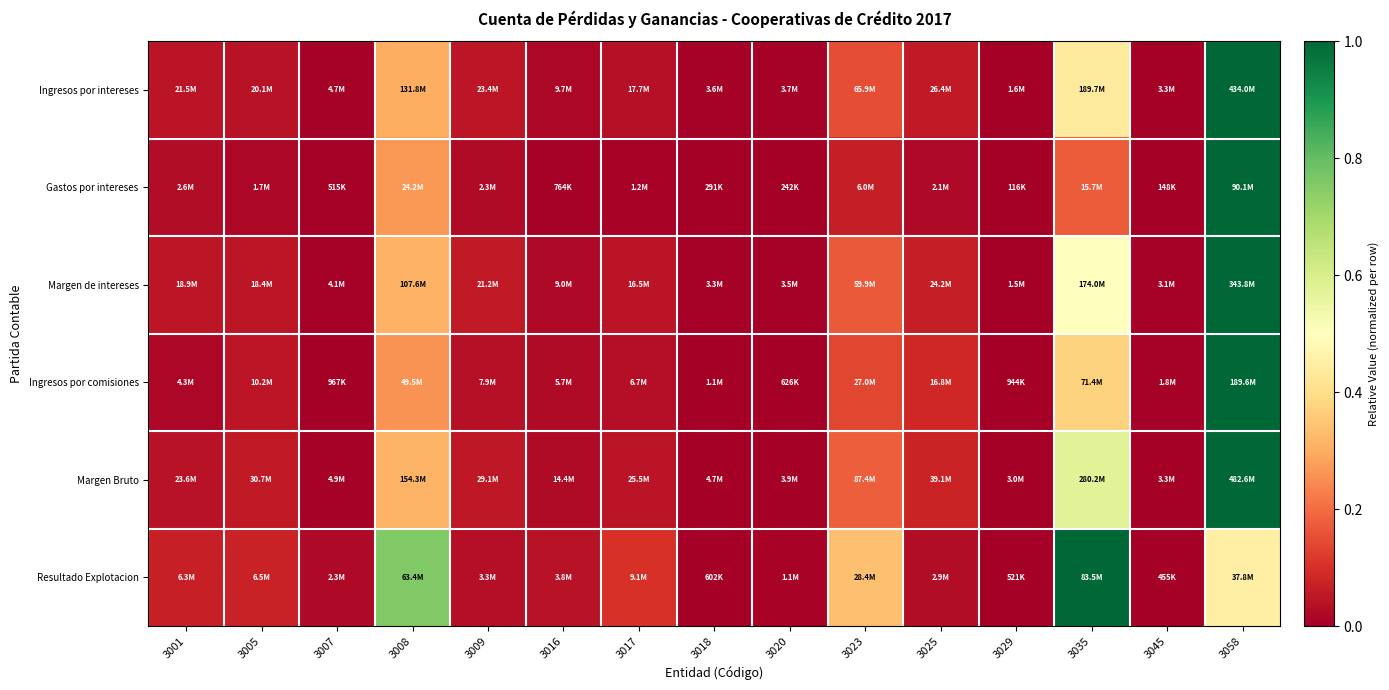

Reading left to right, what are all the values shown in this chart?

Ingresos por intereses: 3001=0.0	3005=0.0	3007=0.0	3008=0.3	3009=0.1	3016=0.0	3017=0.0	3018=0.0	3020=0.0	3023=0.1	3025=0.1	3029=0.0	3035=0.4	3045=0.0	3058=1.0
Gastos por intereses: 3001=0.0	3005=0.0	3007=0.0	3008=0.3	3009=0.0	3016=0.0	3017=0.0	3018=0.0	3020=0.0	3023=0.1	3025=0.0	3029=0.0	3035=0.2	3045=0.0	3058=1.0
Margen de intereses: 3001=0.1	3005=0.0	3007=0.0	3008=0.3	3009=0.1	3016=0.0	3017=0.0	3018=0.0	3020=0.0	3023=0.2	3025=0.1	3029=0.0	3035=0.5	3045=0.0	3058=1.0
Ingresos por comisiones: 3001=0.0	3005=0.1	3007=0.0	3008=0.3	3009=0.0	3016=0.0	3017=0.0	3018=0.0	3020=0.0	3023=0.1	3025=0.1	3029=0.0	3035=0.4	3045=0.0	3058=1.0
Margen Bruto: 3001=0.0	3005=0.1	3007=0.0	3008=0.3	3009=0.1	3016=0.0	3017=0.0	3018=0.0	3020=0.0	3023=0.2	3025=0.1	3029=0.0	3035=0.6	3045=0.0	3058=1.0
Resultado Explotacion: 3001=0.1	3005=0.1	3007=0.0	3008=0.8	3009=0.0	3016=0.0	3017=0.1	3018=0.0	3020=0.0	3023=0.3	3025=0.0	3029=0.0	3035=1.0	3045=0.0	3058=0.4